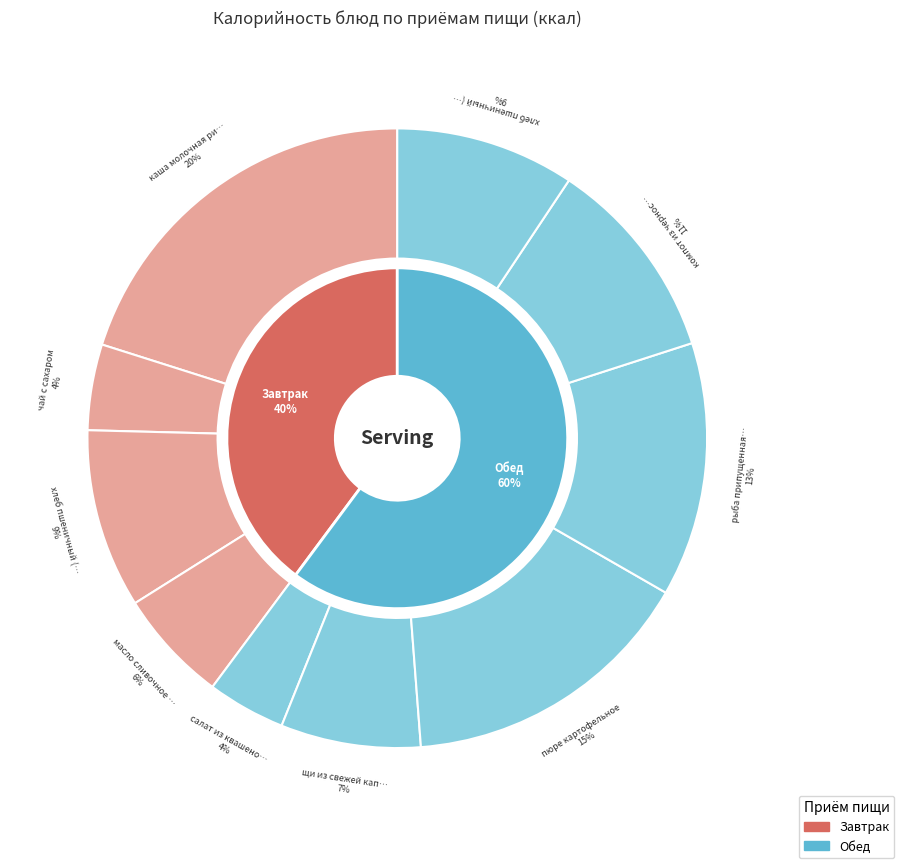

How much of the chart is everything except салат из квашеной капусты?

95.9%